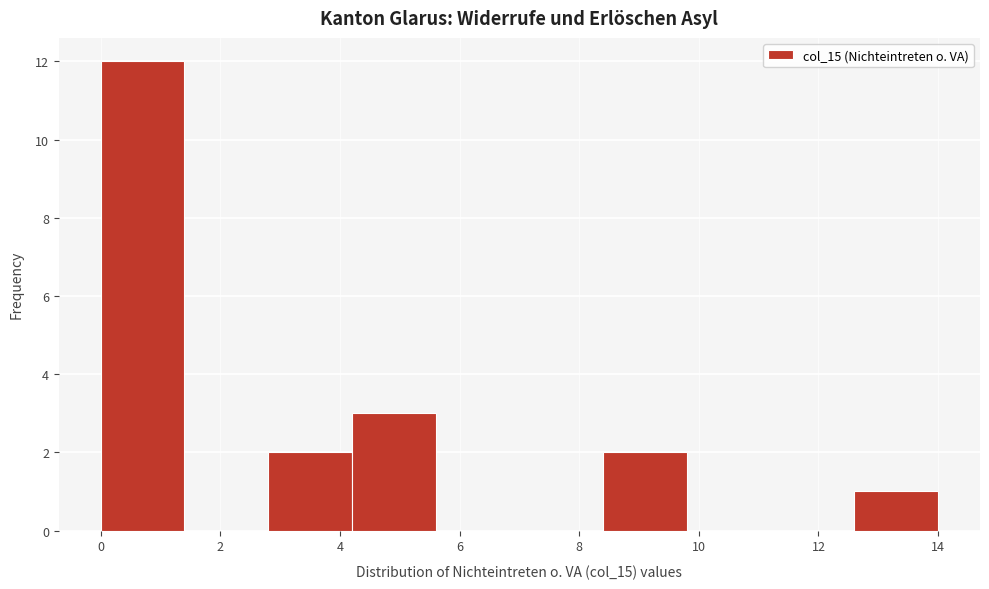

Reading left to right, list every bar in this chart as the range it spans on the x-axis followed by its height. The values are not printed on the chart, so give them approximately, as read against the axis.

0.0 to 1.4: 12
1.4 to 2.8: 0
2.8 to 4.2: 2
4.2 to 5.6: 3
5.6 to 7.0: 0
7.0 to 8.4: 0
8.4 to 9.8: 2
9.8 to 11.2: 0
11.2 to 12.6: 0
12.6 to 14.0: 1